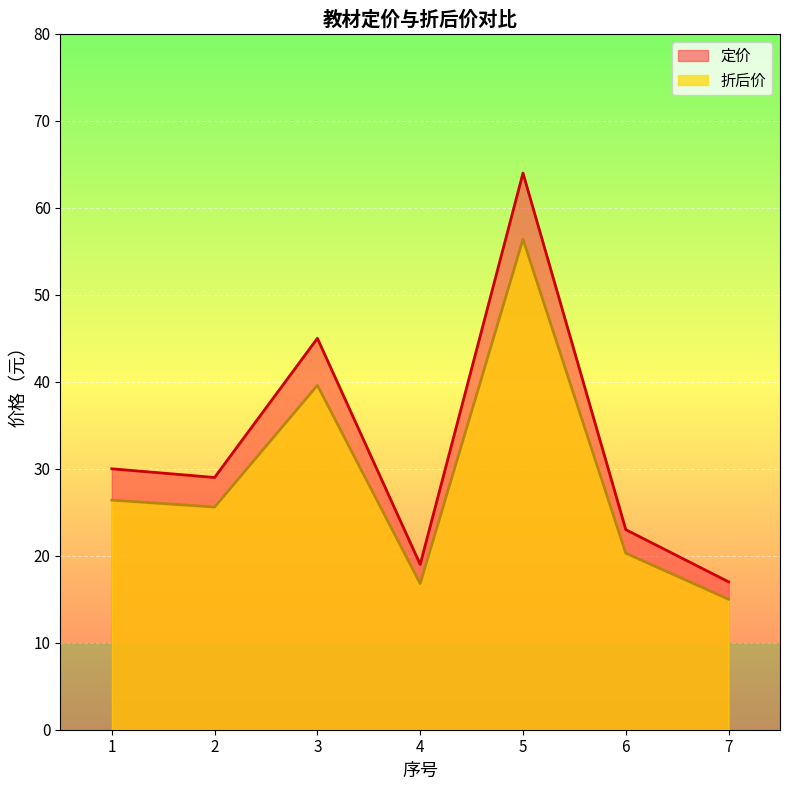

What is the average value of the 折后价 series?

28.6